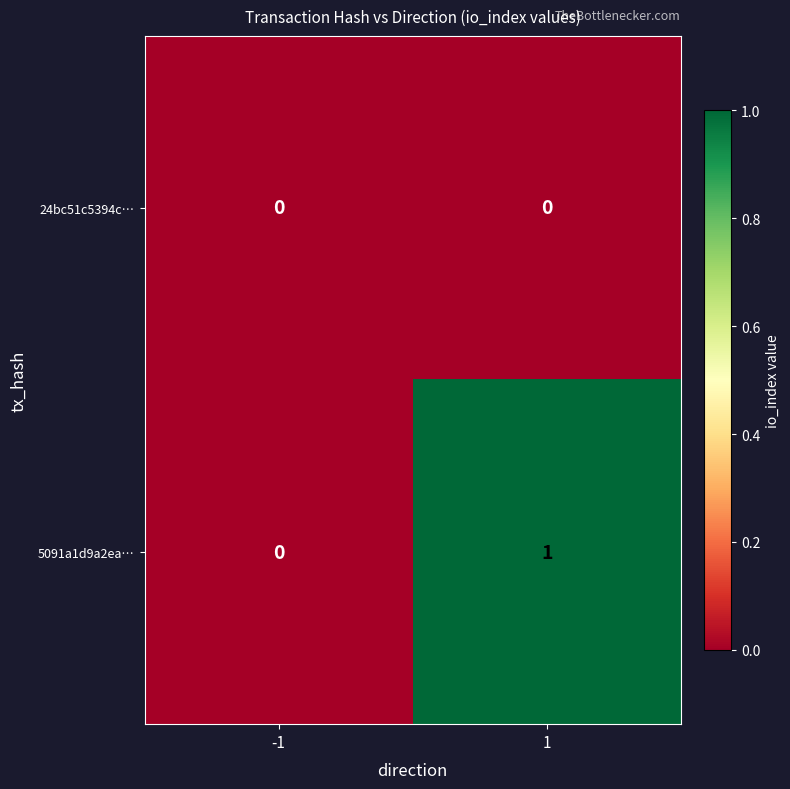

Which series has the largest total across all categories?

5091a1d9a2ea…